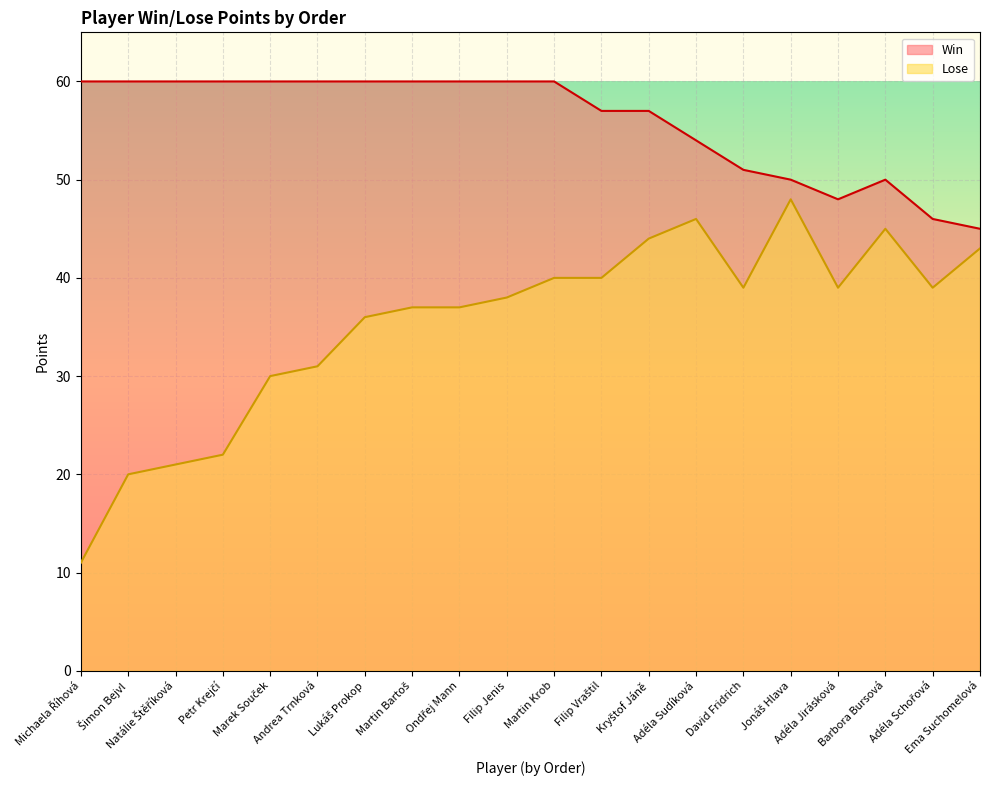

What is the label of the 8th point from the left?

Martin Bartoš